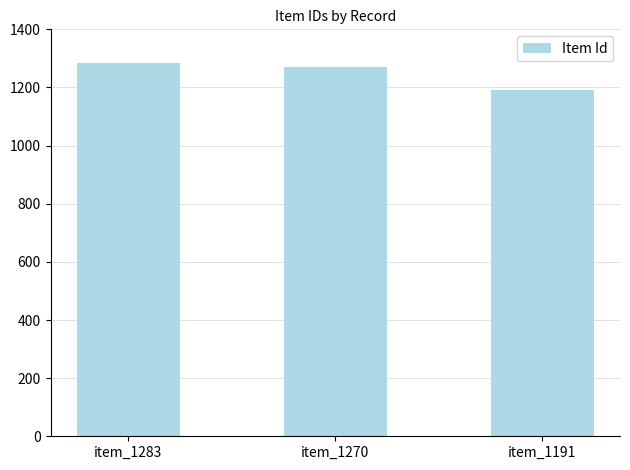

List the labels in order of value, smallest first.

item_1191, item_1270, item_1283